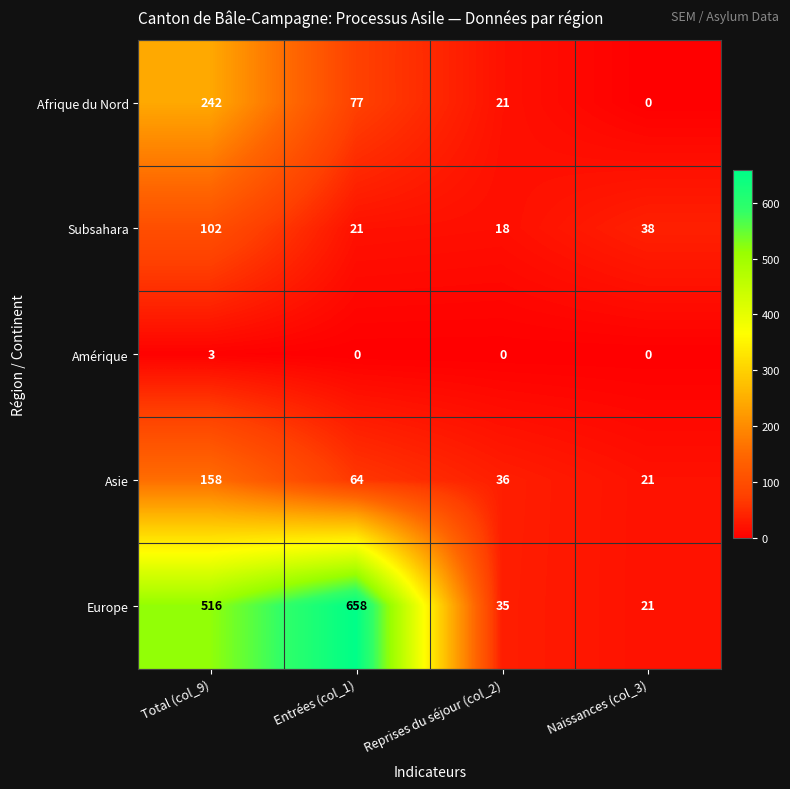

Which series changed the most between Total (col_9) and Reprises du séjour (col_2)?

Europe